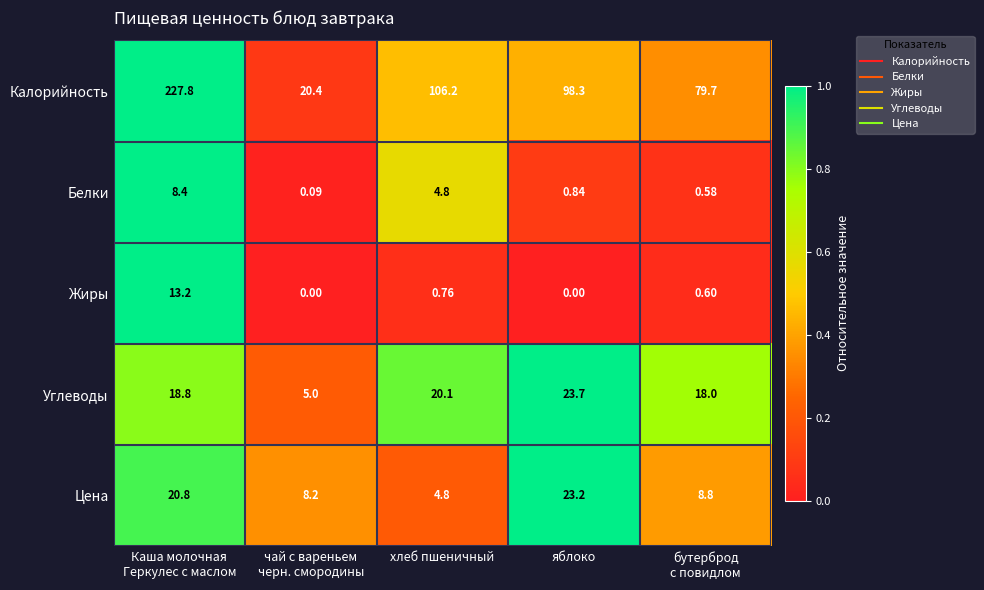

Which series has the widest spread of values?

Калорийность